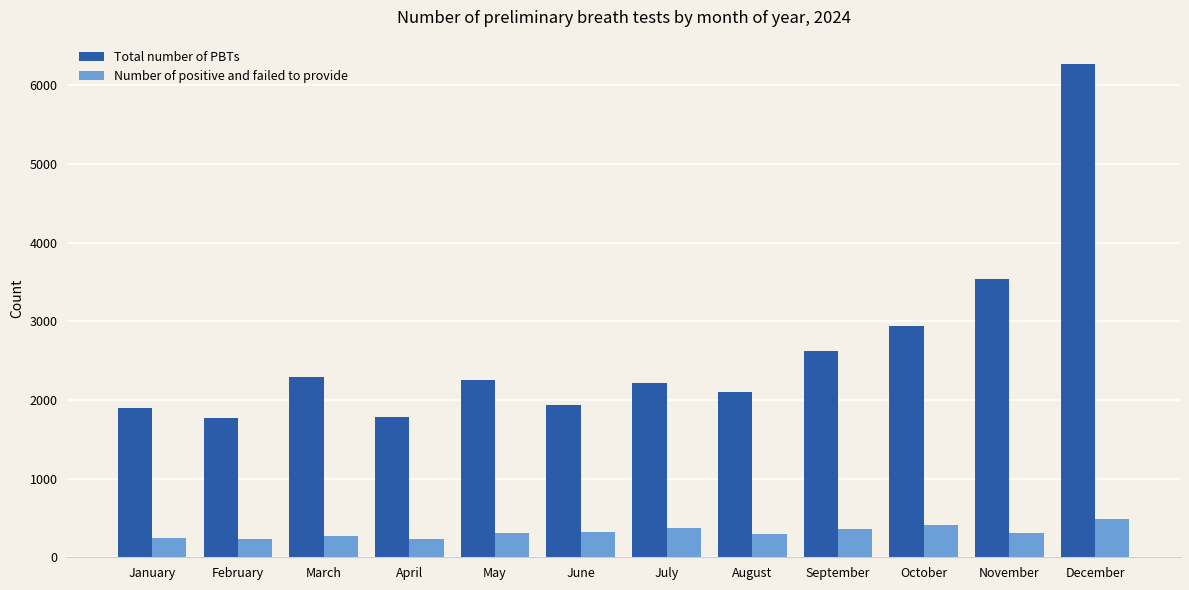

What are all the series names shown in the legend?

Total number of PBTs, Number of positive and failed to provide